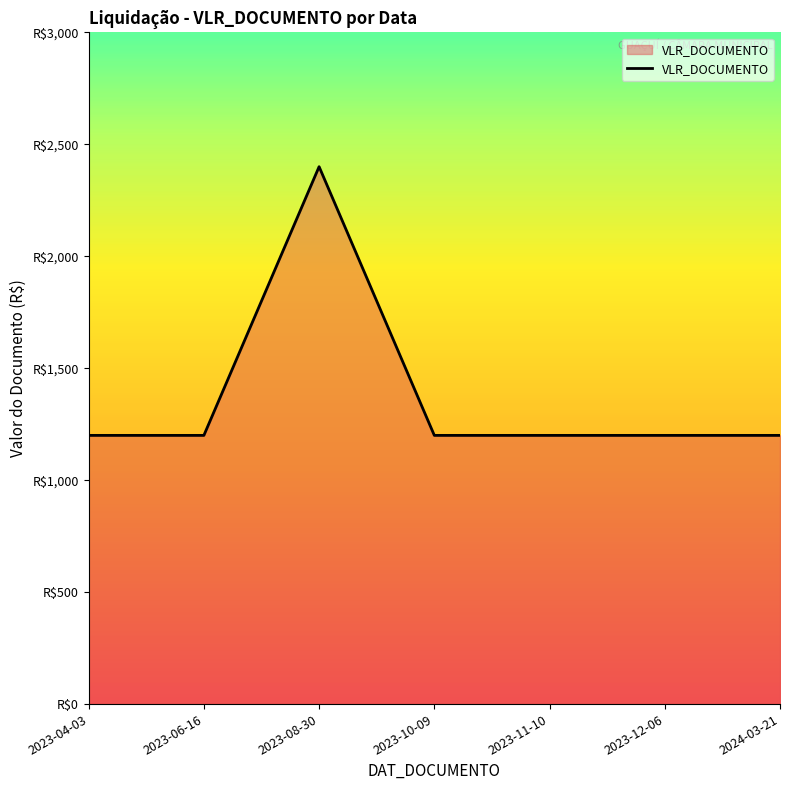

What is the value of the 4th point from the left?

1200